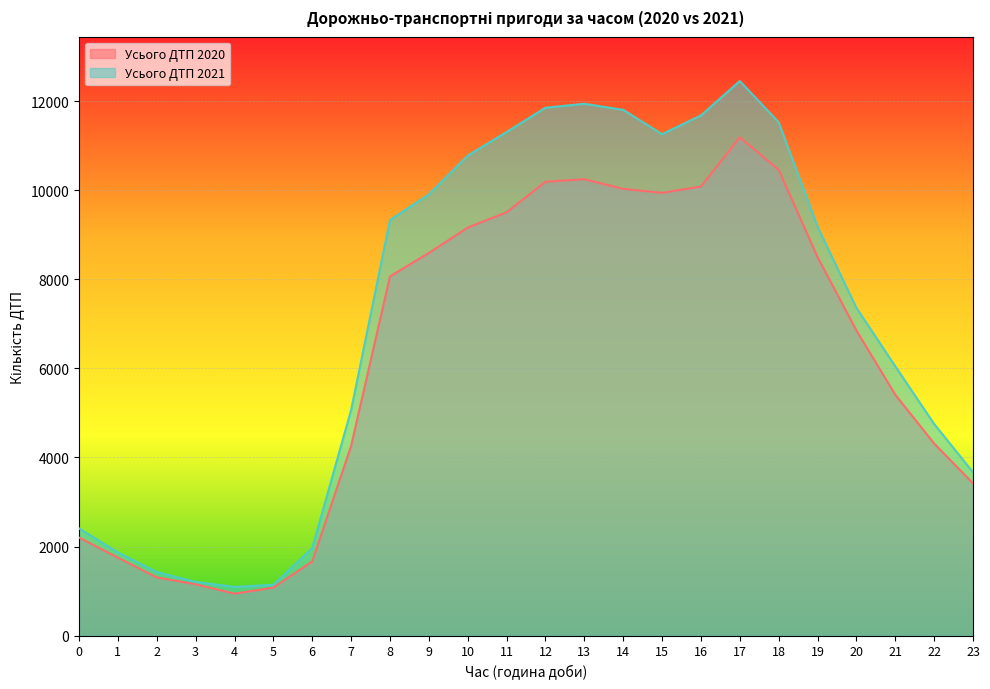

At which category does Усього ДТП 2021 reach its first local peak?

13